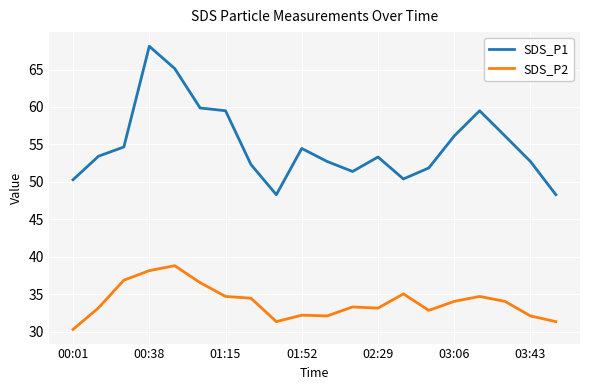

How many values in the SDS_P2 series exceed 34?

10